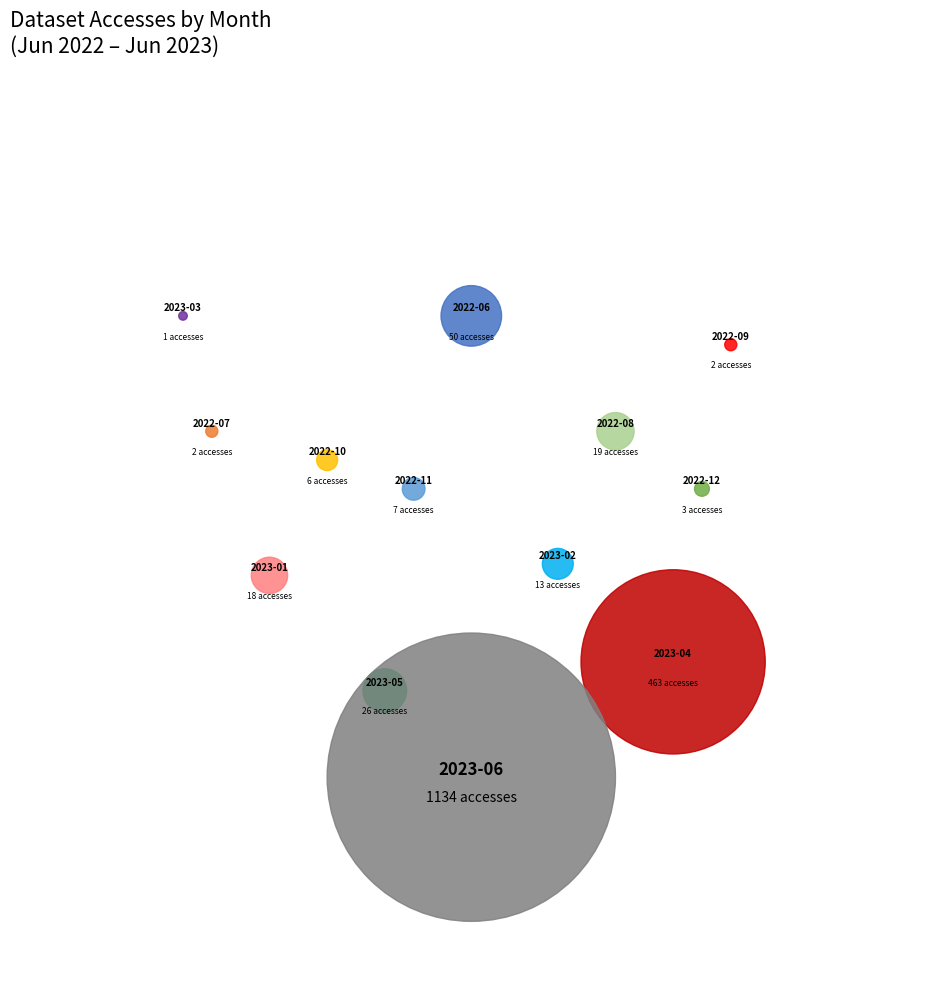

What is the ratio of the value at 2023-02 to the value at 2022-12?

4.3